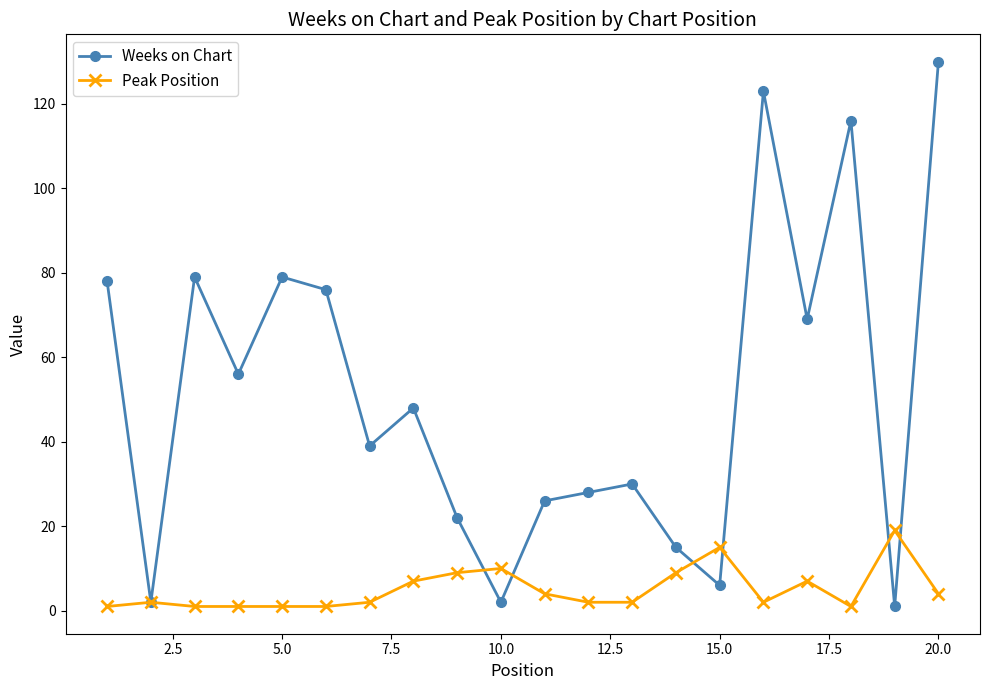

Count the number of data series in this chart.

2